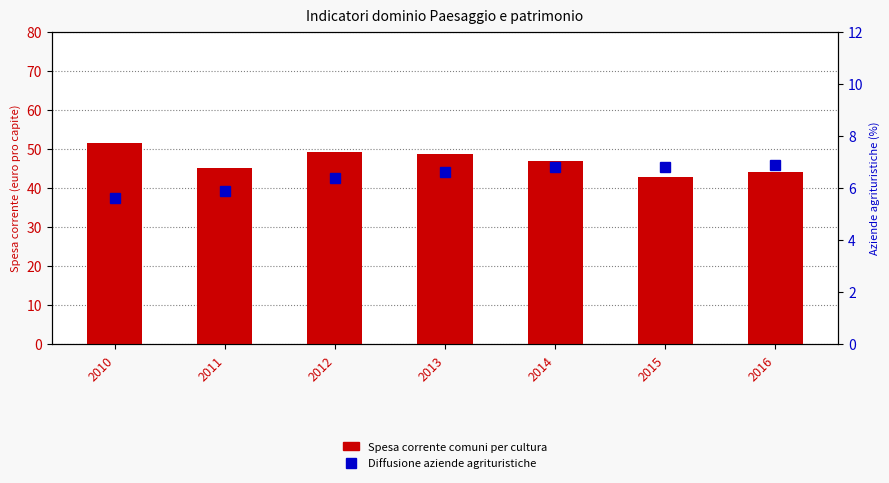

What is the average value of the Diffusione aziende agrituristiche series?

6.4